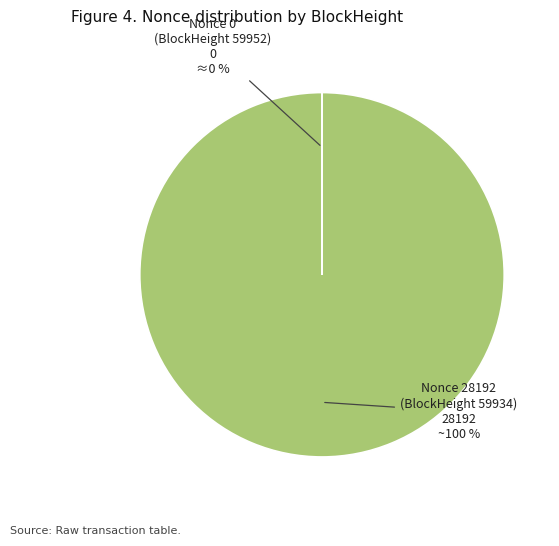

Is there any slice that represents more than half of the pie?

Yes